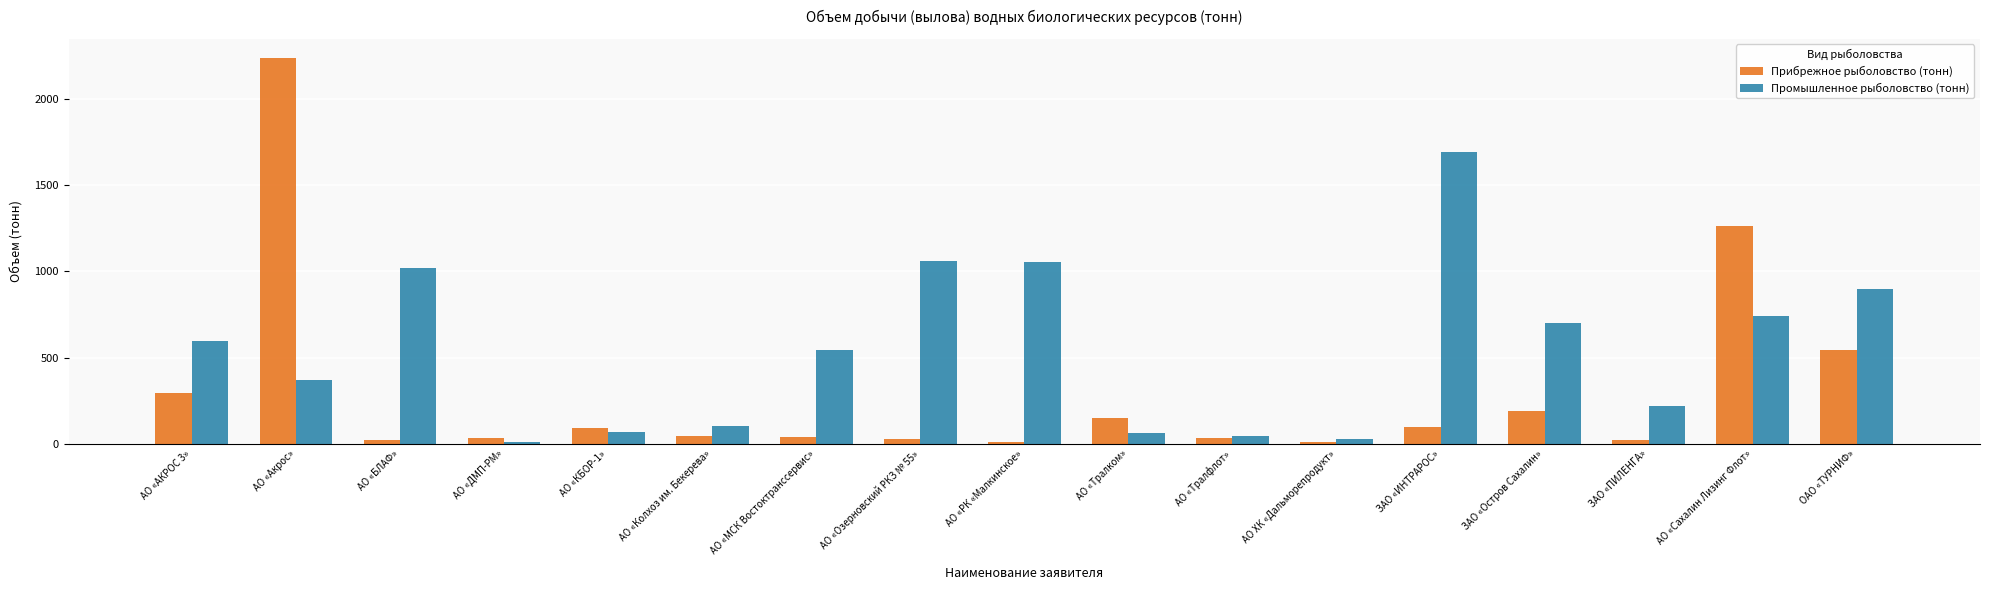

What is the approximate value of Прибрежное рыболовство (тонн) at ЗАО «ИНТРАРОС»?

96.5